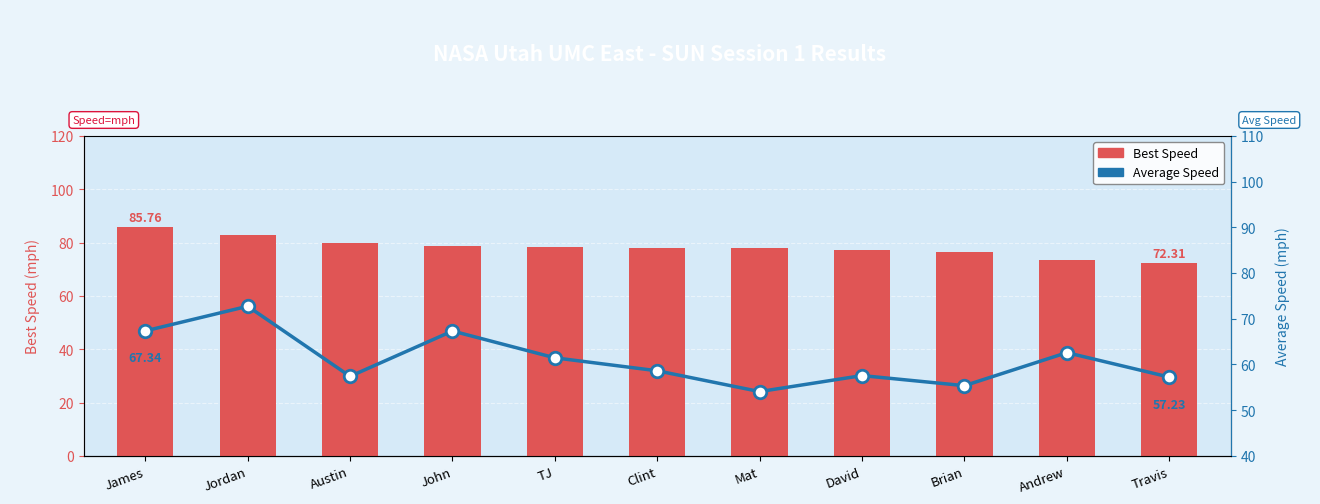

How many data points in Average Speed are above 58?

6